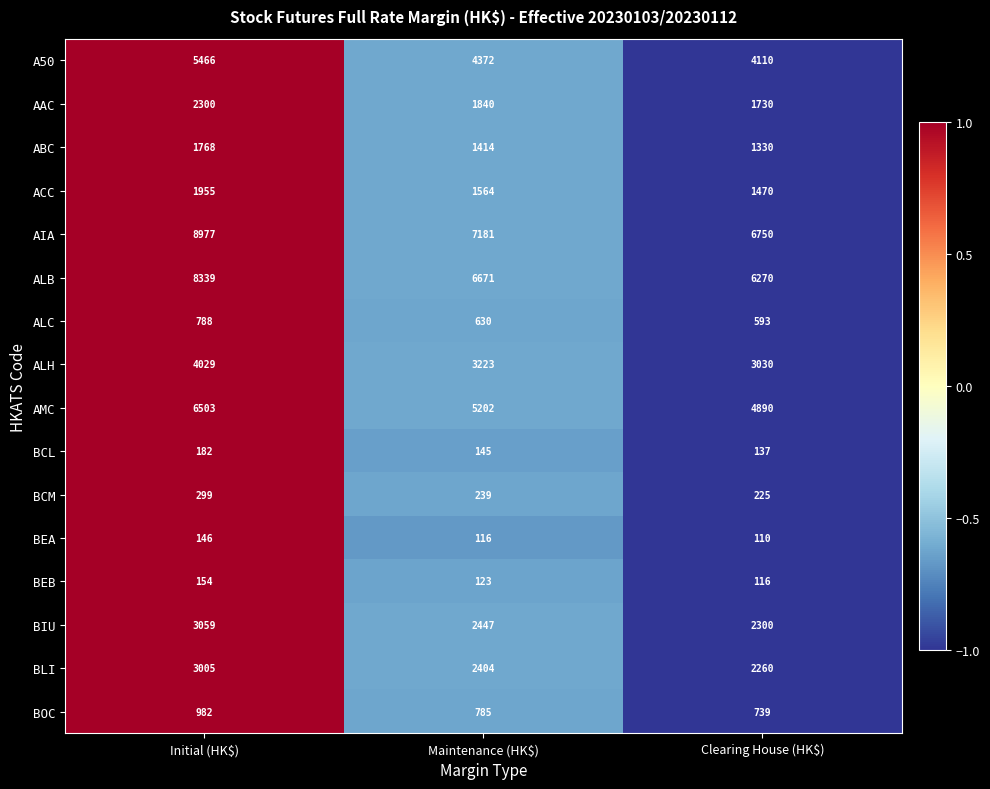

What is the average value of the ALB series?

7093